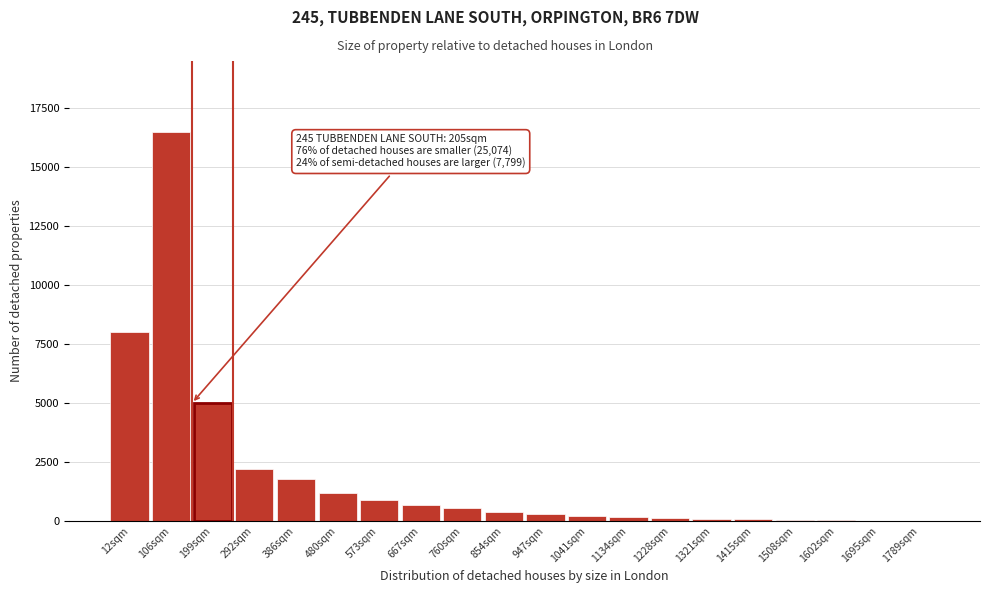

What is the sum of all values?

38390